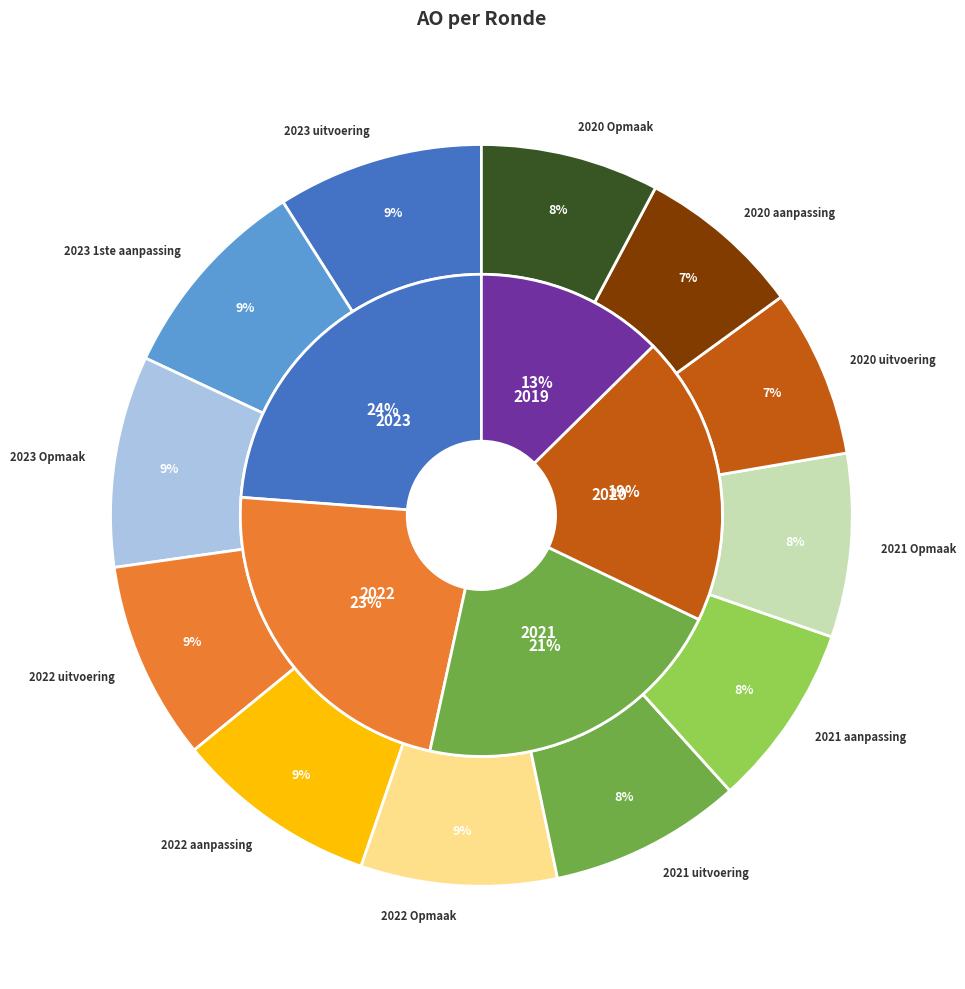

Do 2019 aanpassing and 2023 Opmaak together represent more than half of the pie?

No